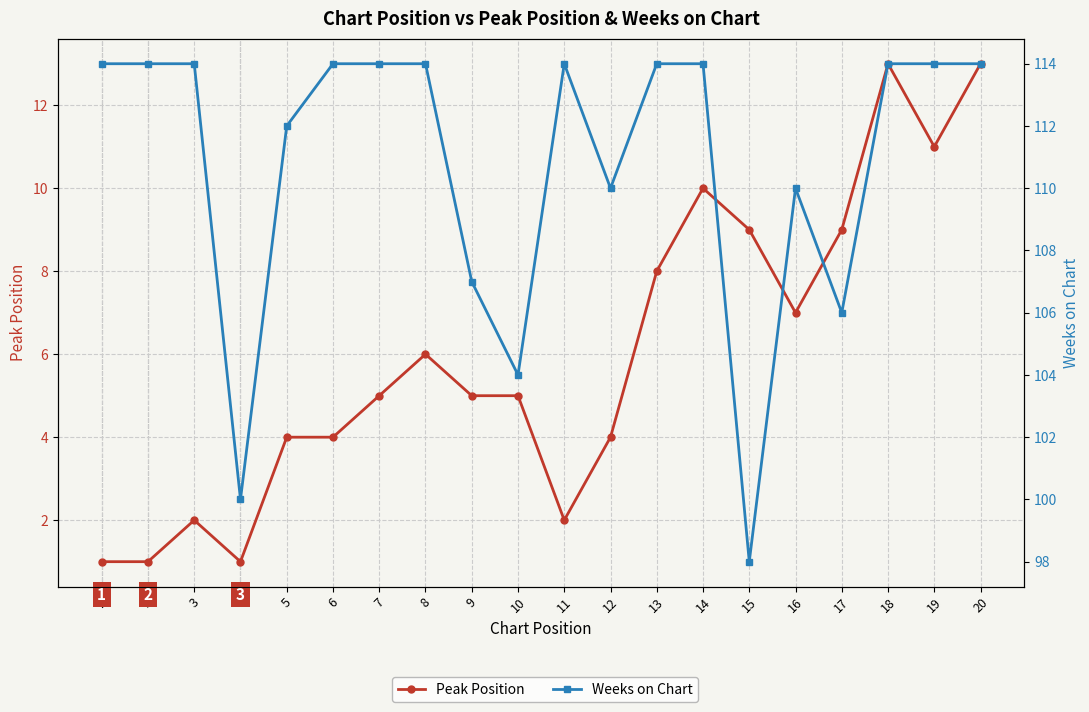

What is the spread (max minus min) of values at 12?

106